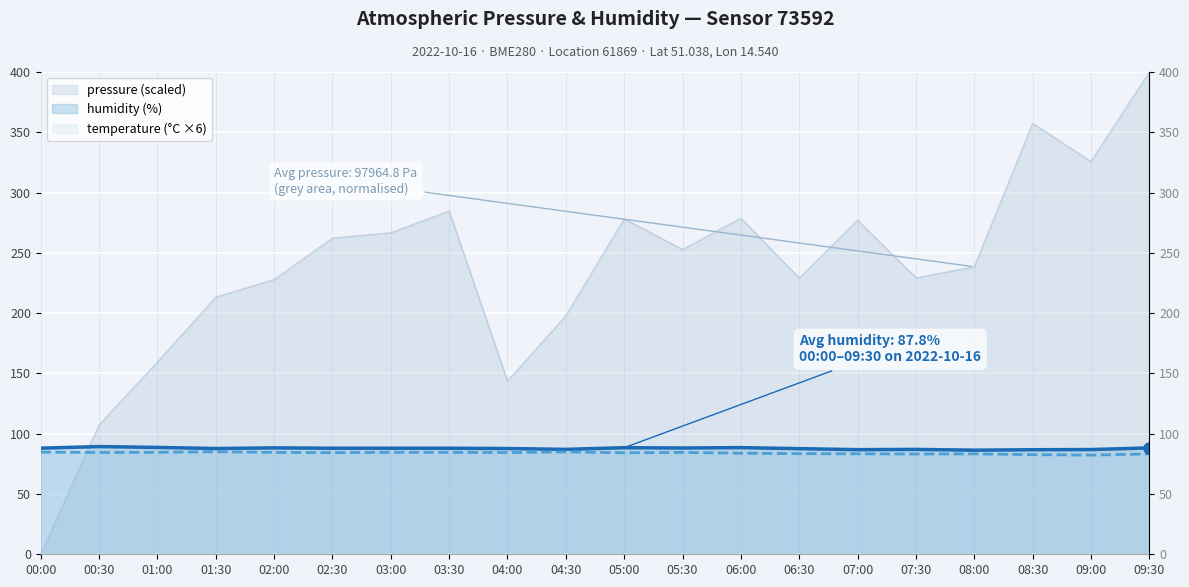

What is the difference between the highest and lowest values at 02:00?

143.4